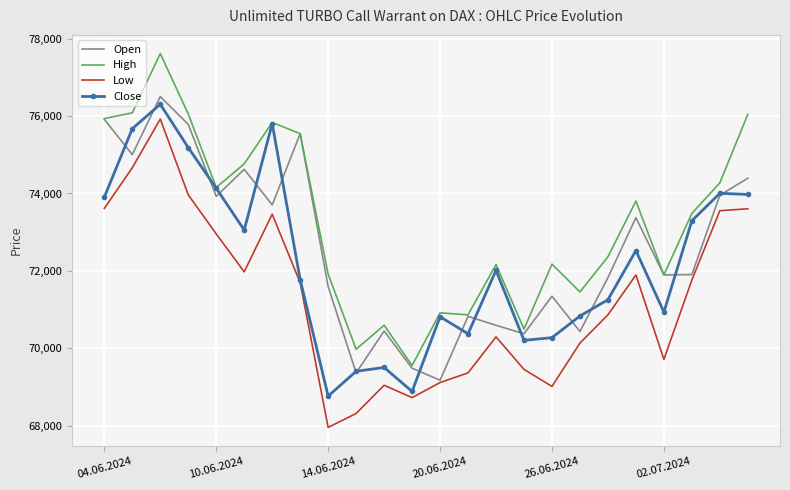

Which series has the largest total across all categories?

High